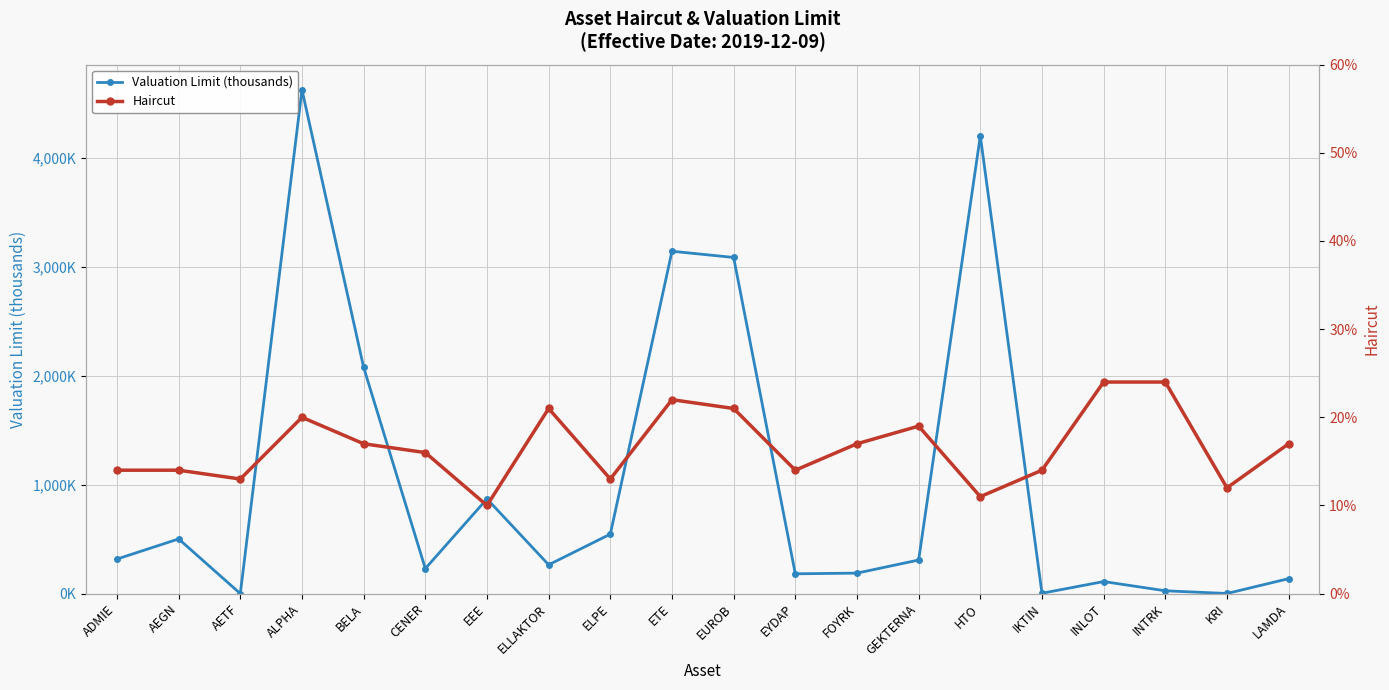

The value of Valuation Limit (thousands) at EUROB is 3087.3. True or false?

True